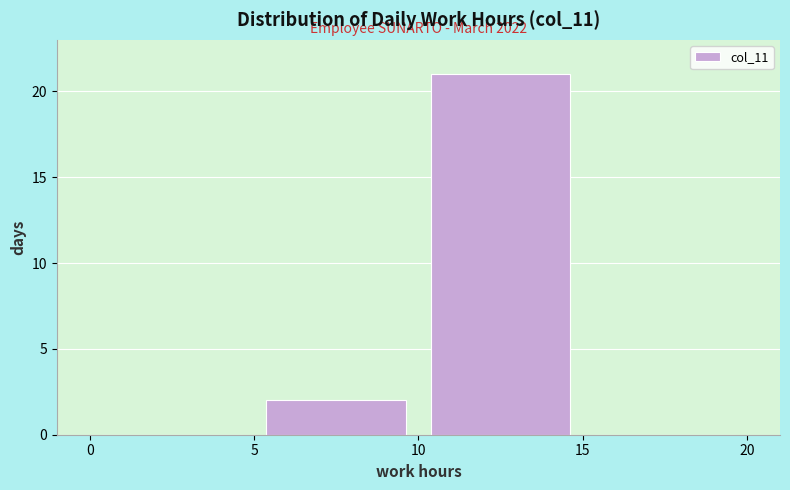

Which range on the x-axis has the tallest bar?

10 to 15